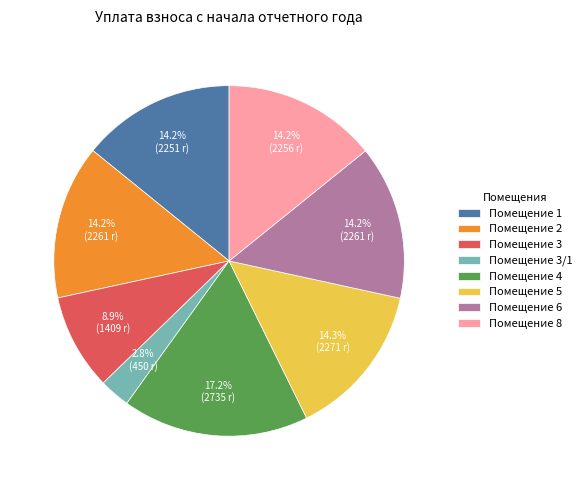

Which has a higher value, Помещение 5 or Помещение 3?

Помещение 5